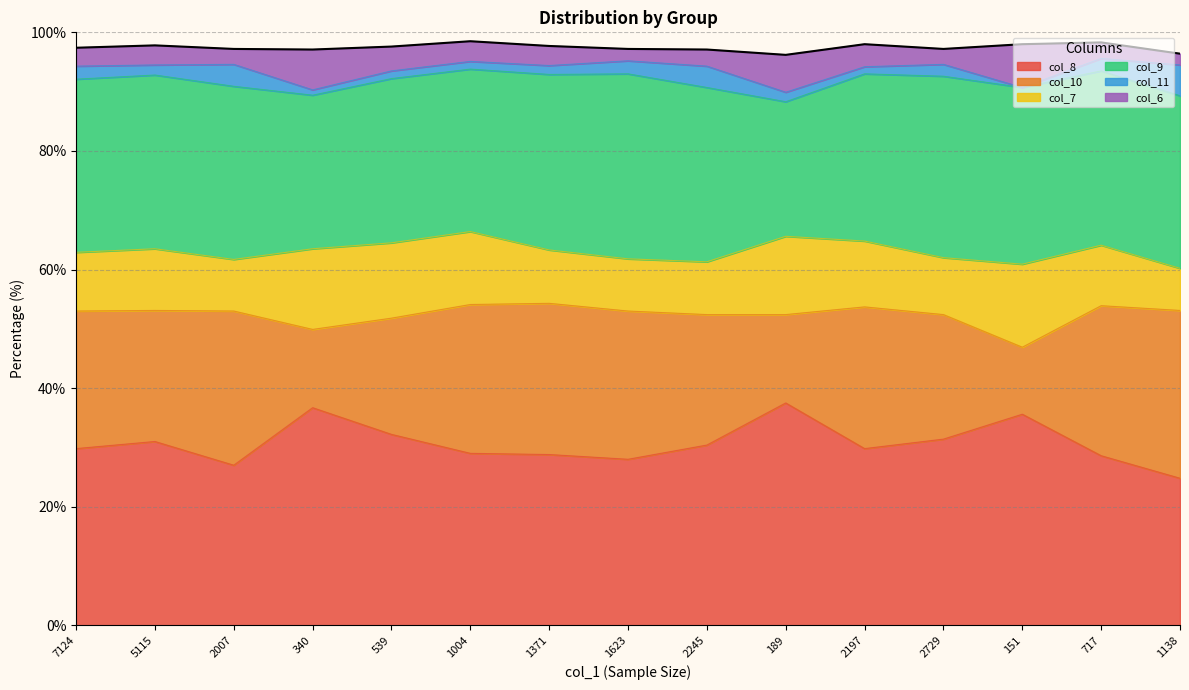

In col_9, how many points are lower than both neighbors (excluding endpoints)?

3